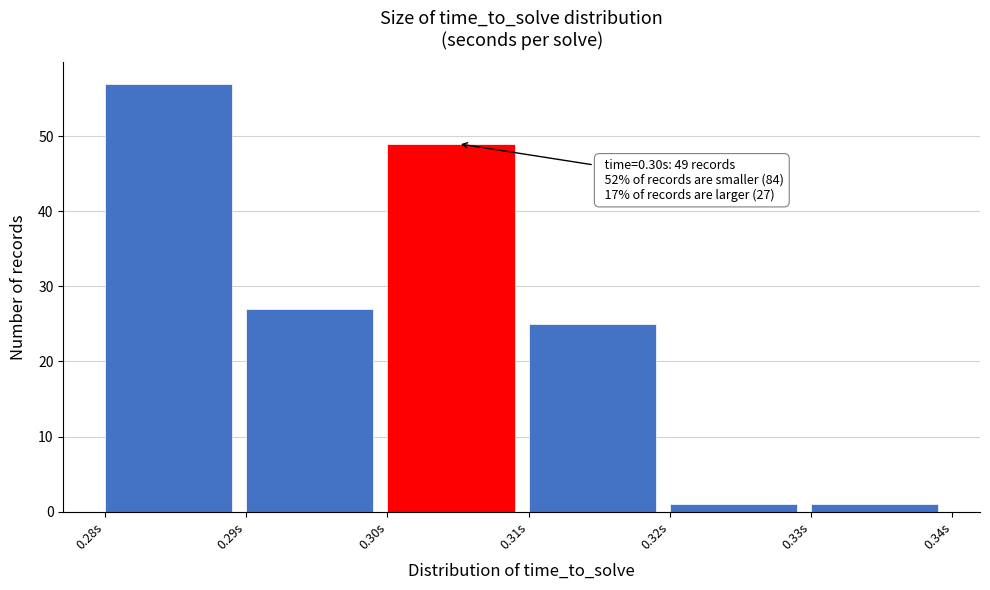

Reading right to left, extract all data points from this chart.

0.33s=1	0.32s=1	0.31s=25	0.30s=49	0.29s=27	0.28s=57